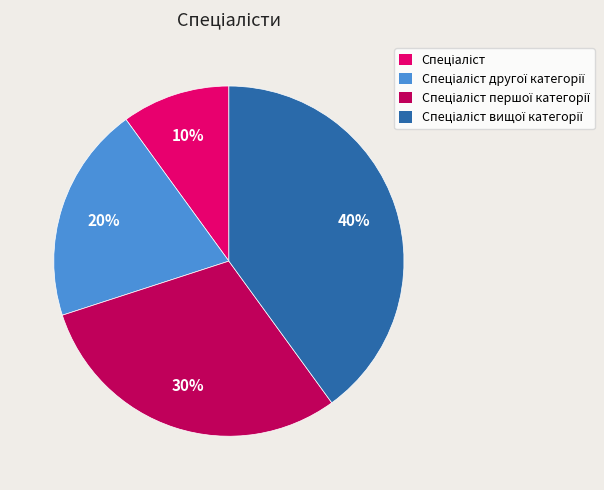

Is there a majority slice in this chart?

No